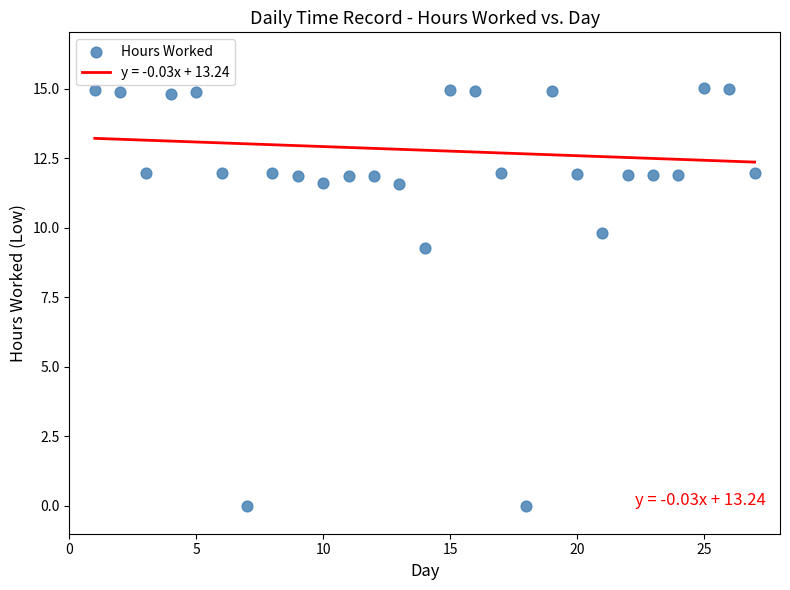

What is the range of X values (max minus min)?

26.0